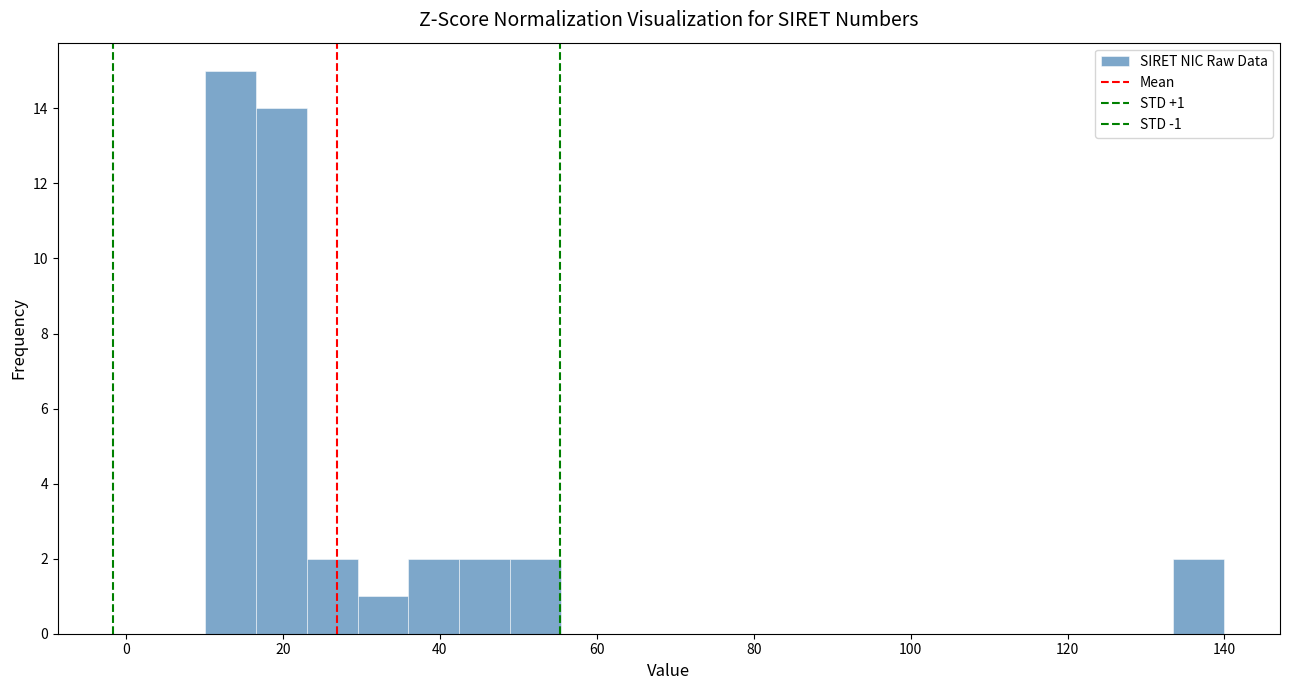

Around what value on the x-axis is the tallest bar? Give the approximate position of its centre, as read against the axis.

14